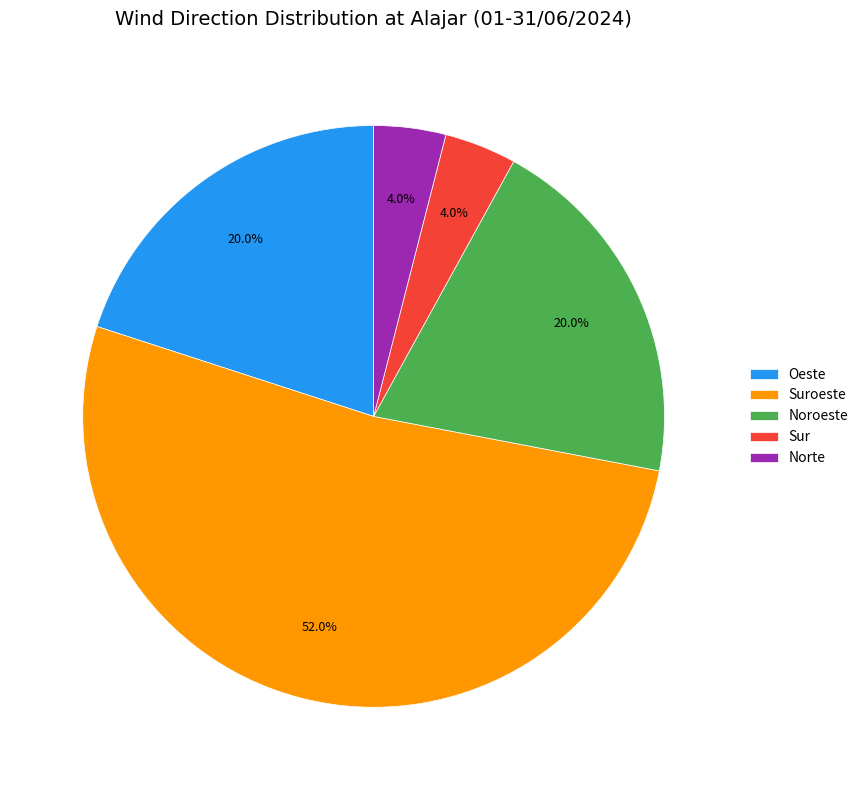

Which has a higher value, Oeste or Norte?

Oeste